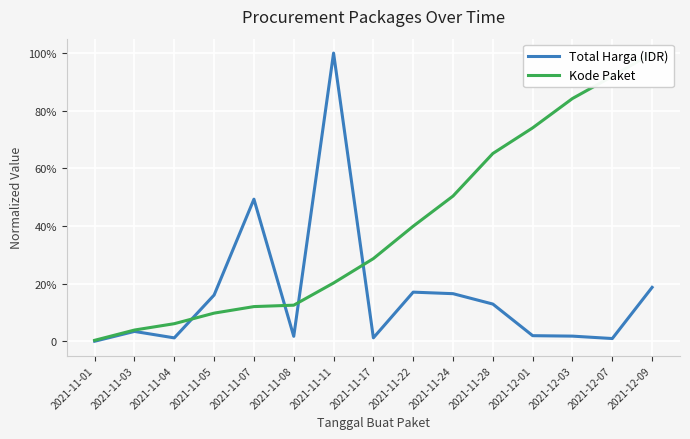

What is the difference between the Kode Paket values at 2021-11-17 and 2021-12-09?

0.7